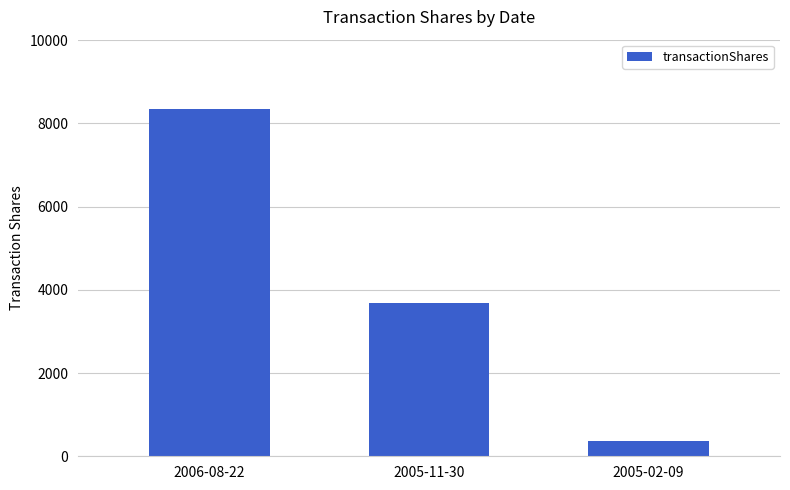

List the labels in order of value, largest first.

2006-08-22, 2005-11-30, 2005-02-09